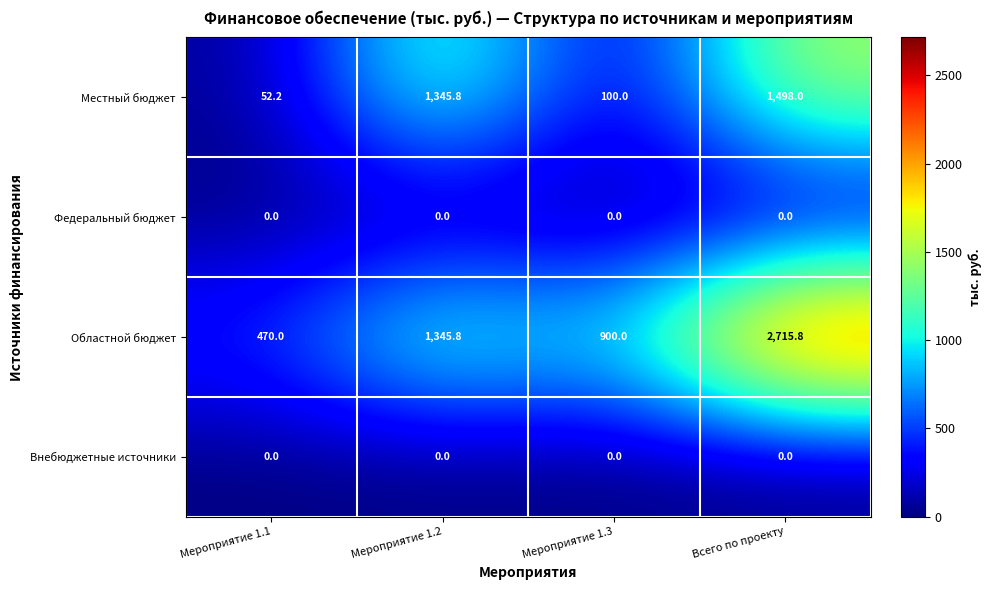

What is the maximum value for Областной бюджет?

2715.8